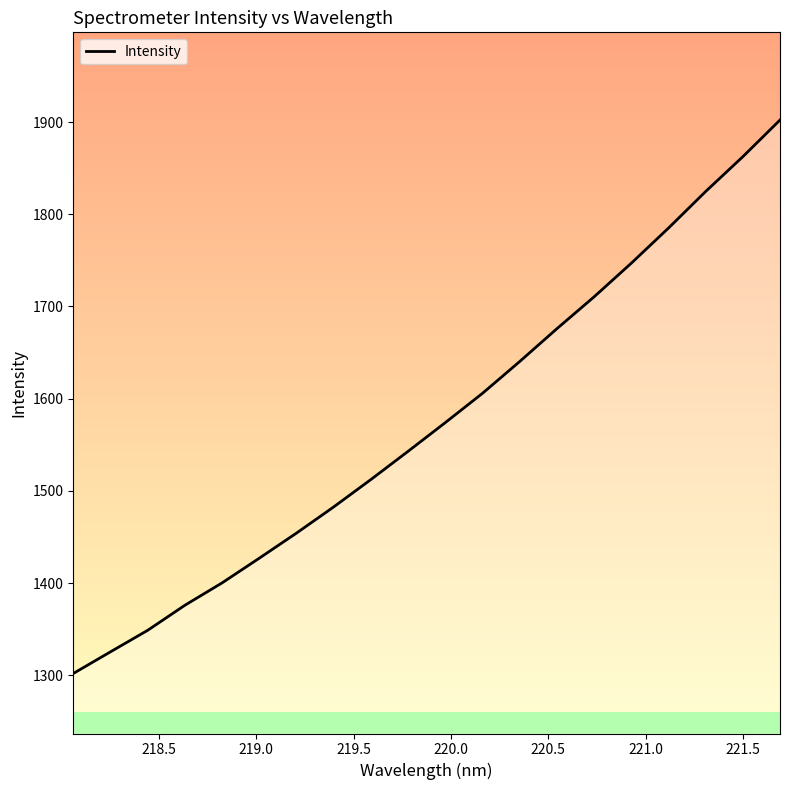

Does the chart display data point markers on the line(s)?

No